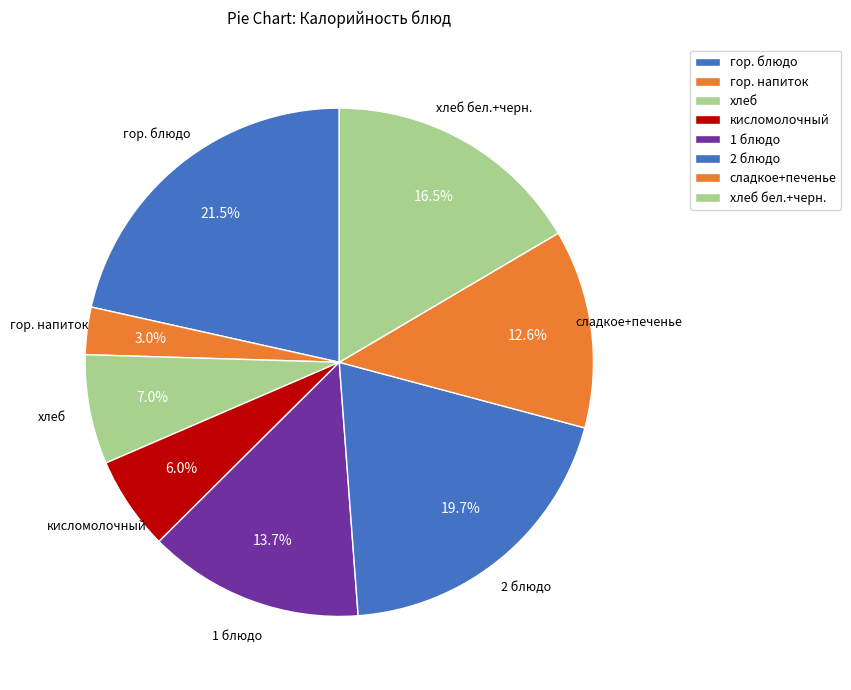

Count the number of slices in the pie.

8